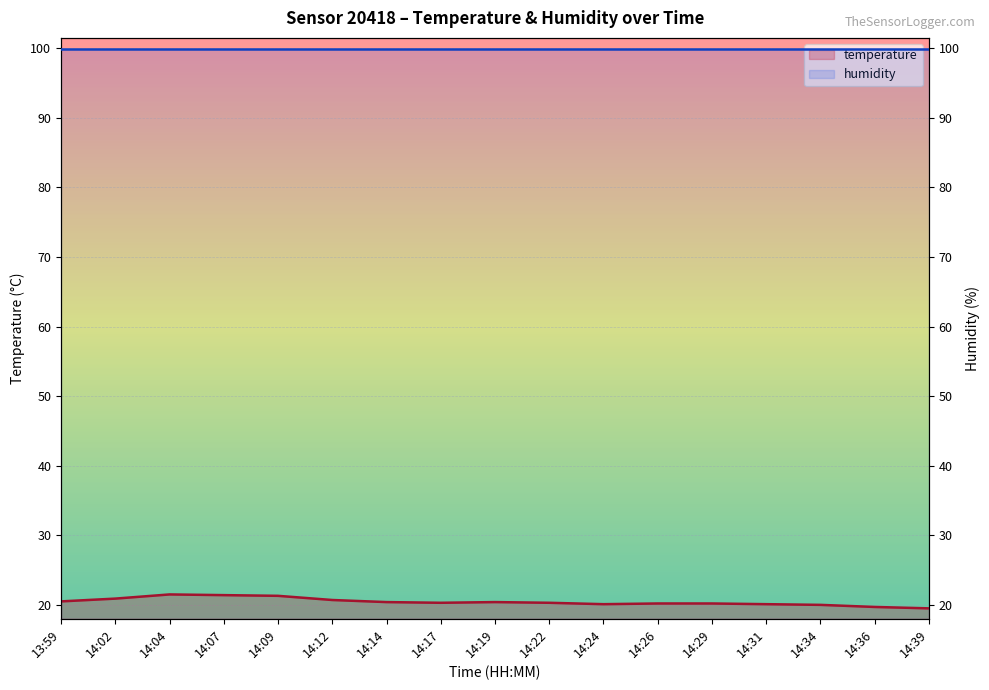

What is the value of the 5th point from the left?

21.3